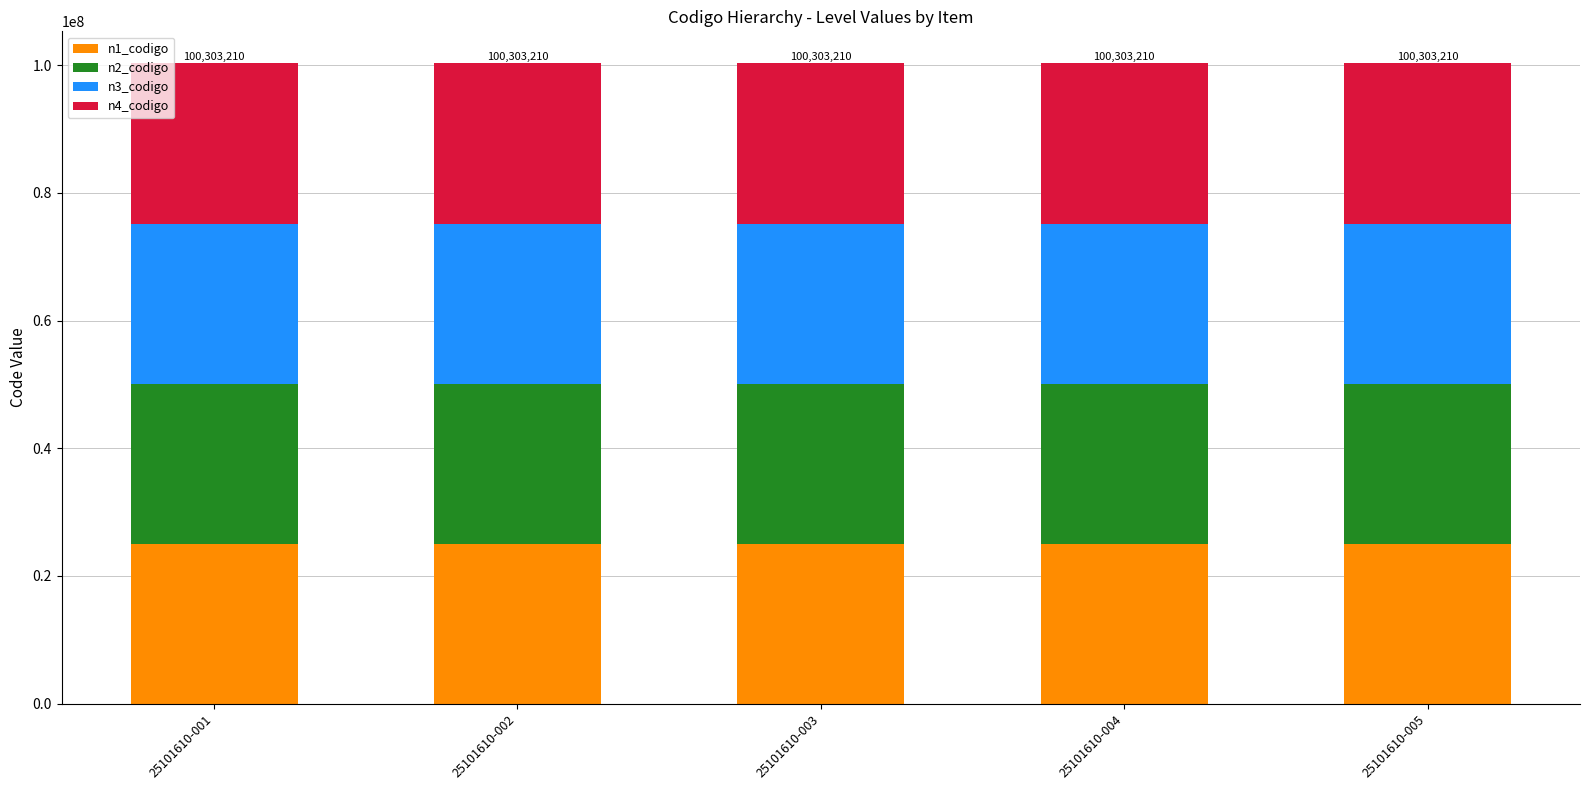

What is the maximum value for n1_codigo?

25000000